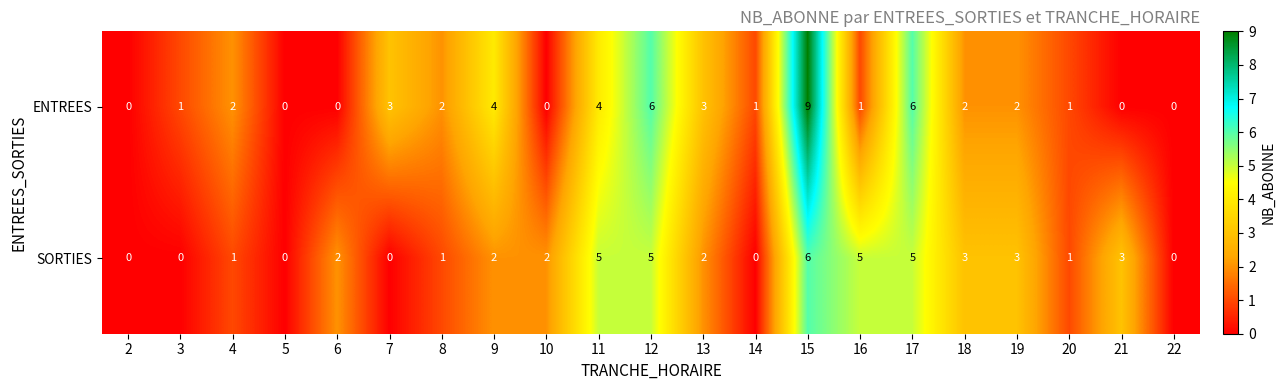

Which label corresponds to the largest value in the chart?

15